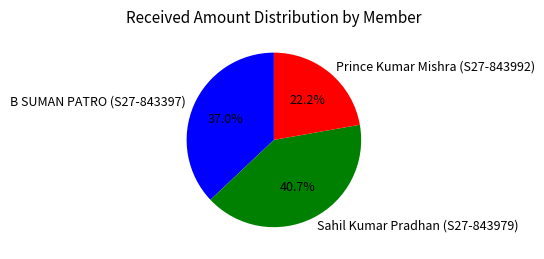

True or false: Prince Kumar Mishra (S27-843992) accounts for 10% of the total.

False